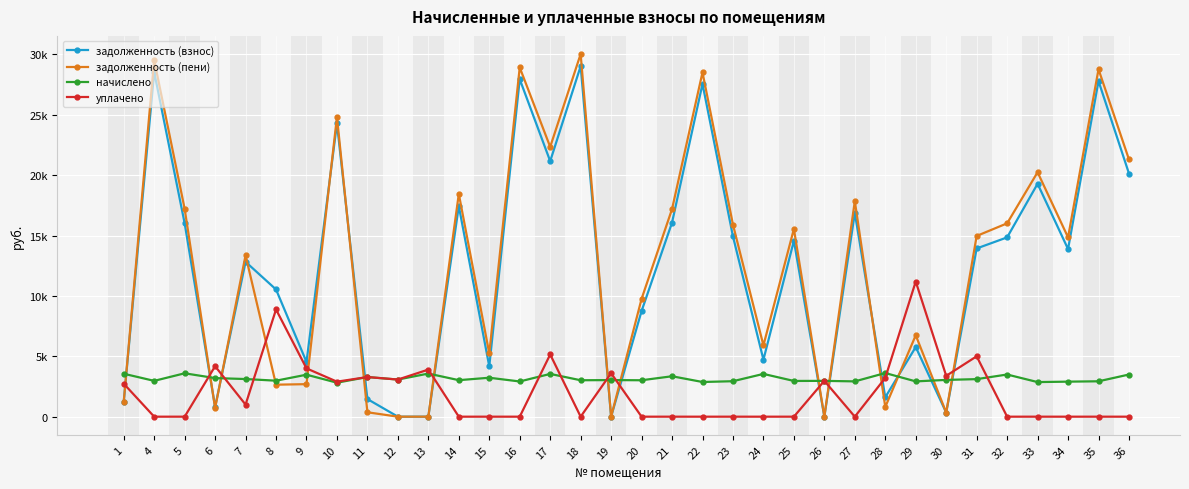

How many interior local valleys does the задолженность (пени) series have?

10